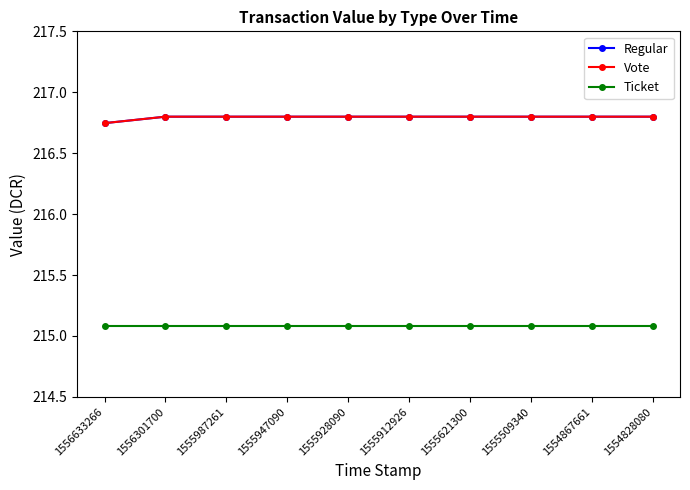

What is the difference between the highest and lowest values at 1555987261?

1.7